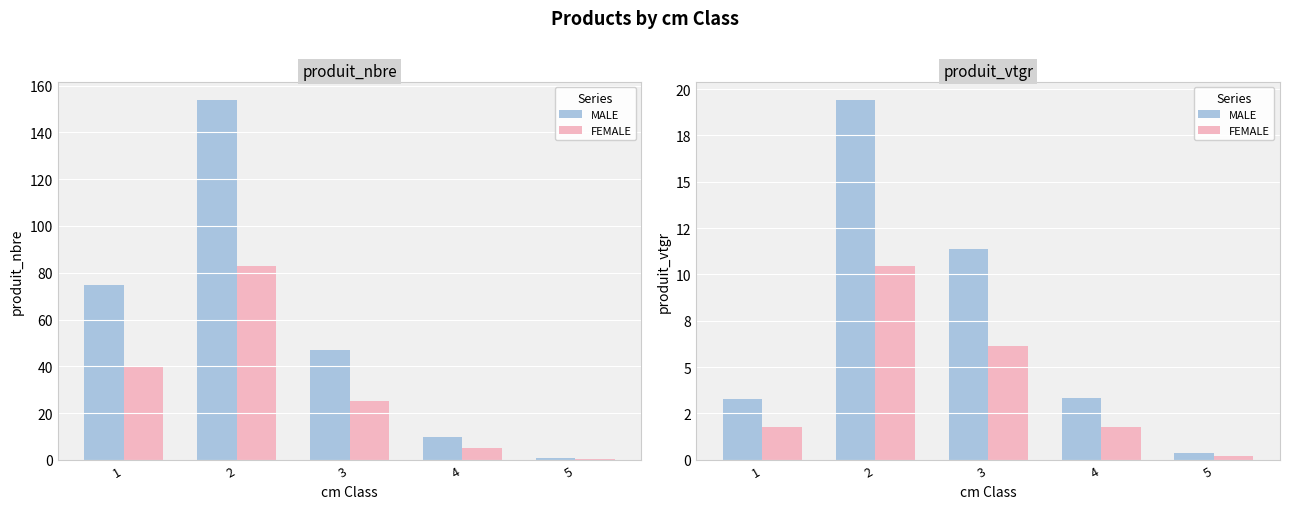

Count the number of categories in the chart.

5